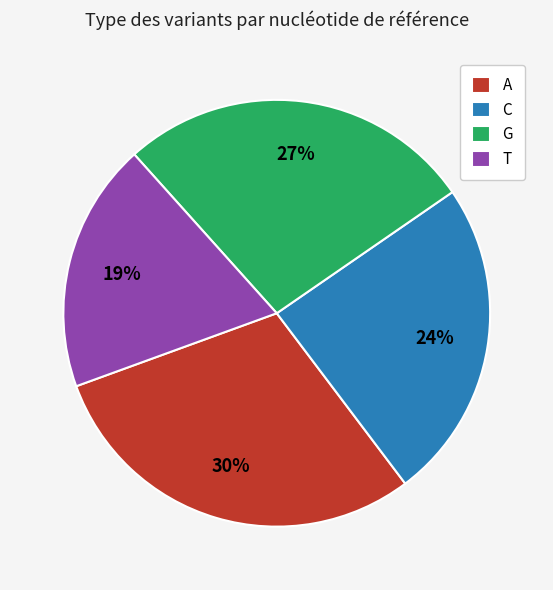

Count the number of slices in the pie.

4